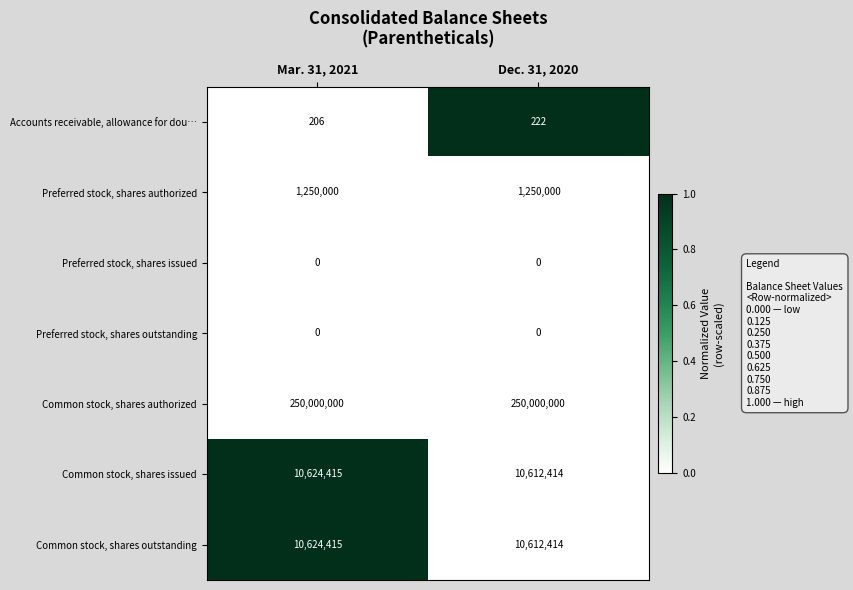

What is the spread (max minus min) of values at Dec. 31, 2020?

250000000